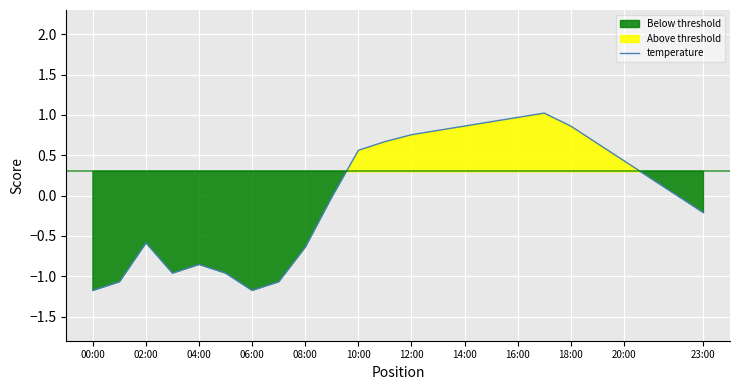

What is the value of the 4th point from the left?

-1.0